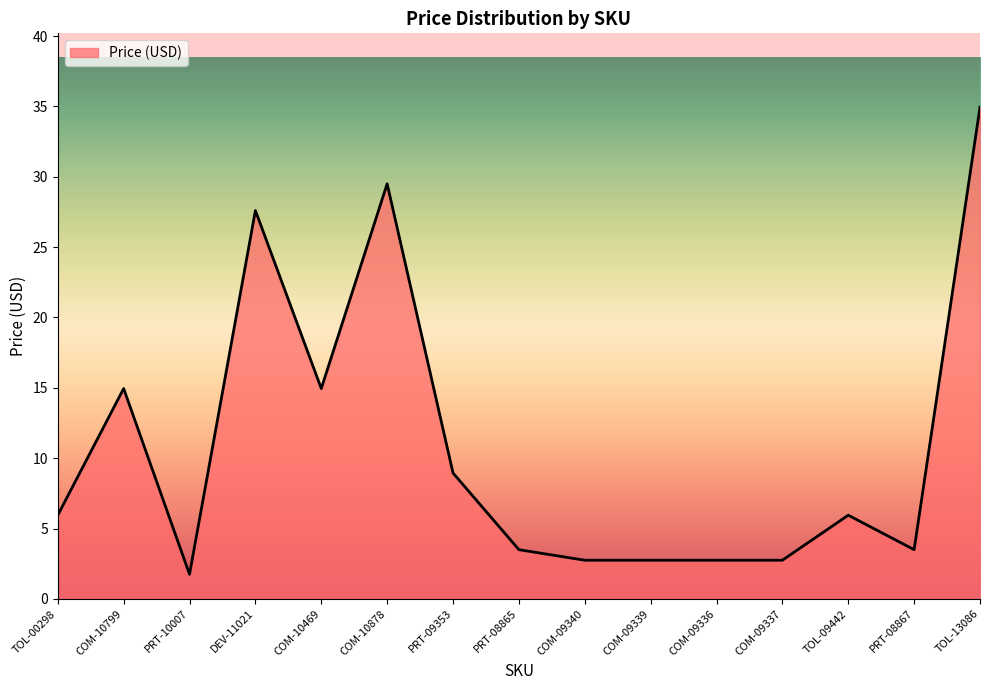

How many lines are shown in the chart?

1